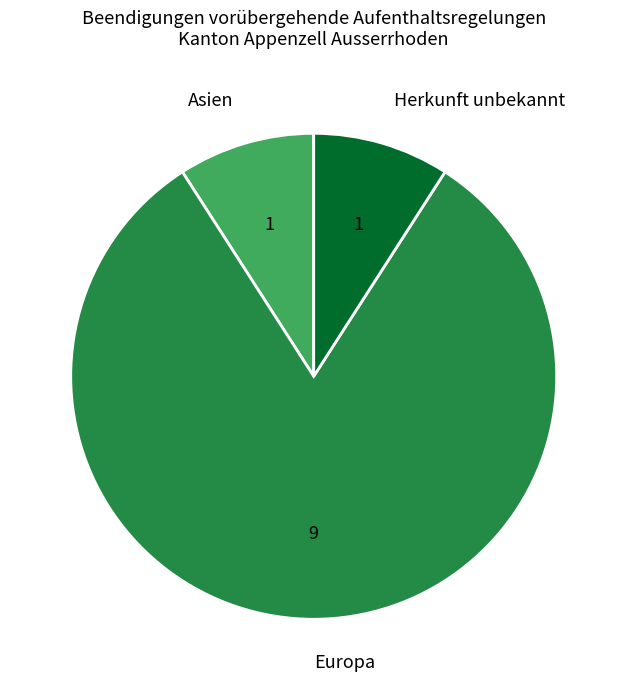

Which slice is the largest?

Europa